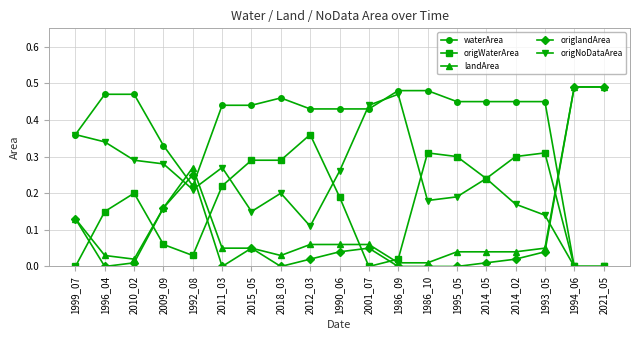

True or false: origWaterArea has a value of 0.2 at 1995_05.

False